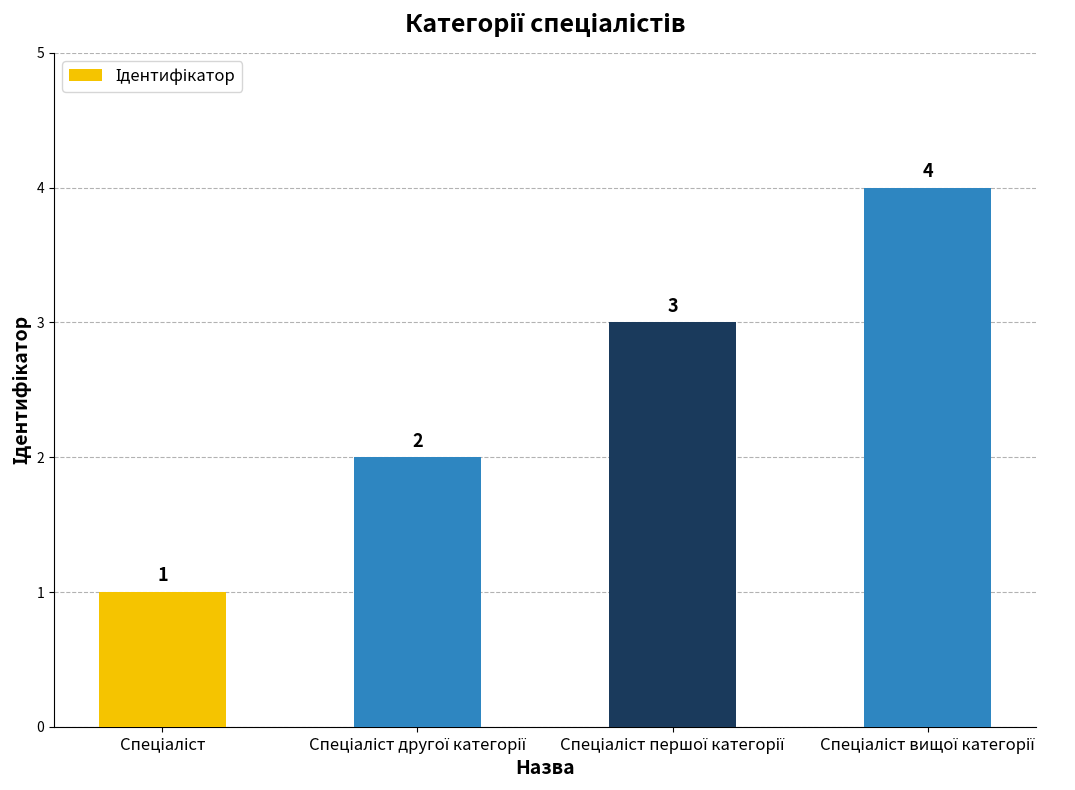

Count the number of categories in the chart.

4